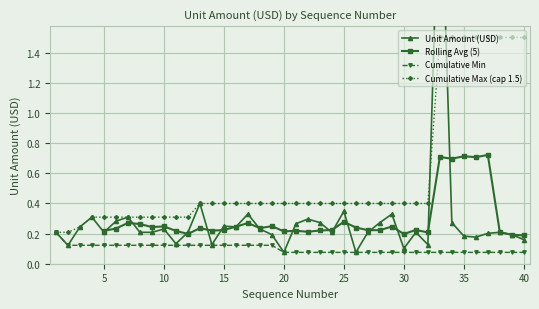

Rank the categories by value from lowest to highest.

20, 26, 30, 2, 14, 32, 11, 40, 36, 35, 19, 39, 37, 1, 5, 8, 9, 12, 24, 27, 31, 38, 10, 18, 3, 16, 15, 21, 23, 28, 34, 6, 22, 4, 7, 17, 29, 25, 13, 33